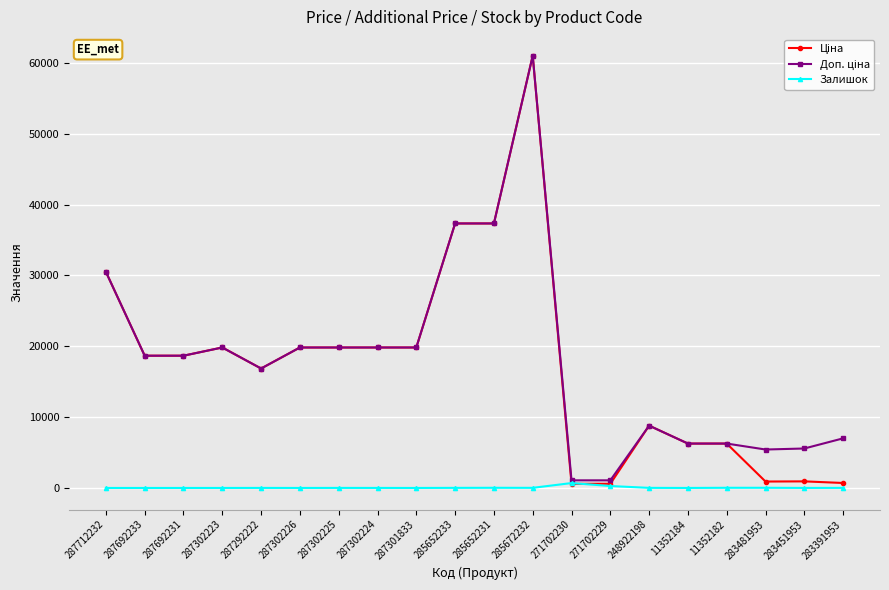

What is the spread (max minus min) of values at 11352184?

6266.7